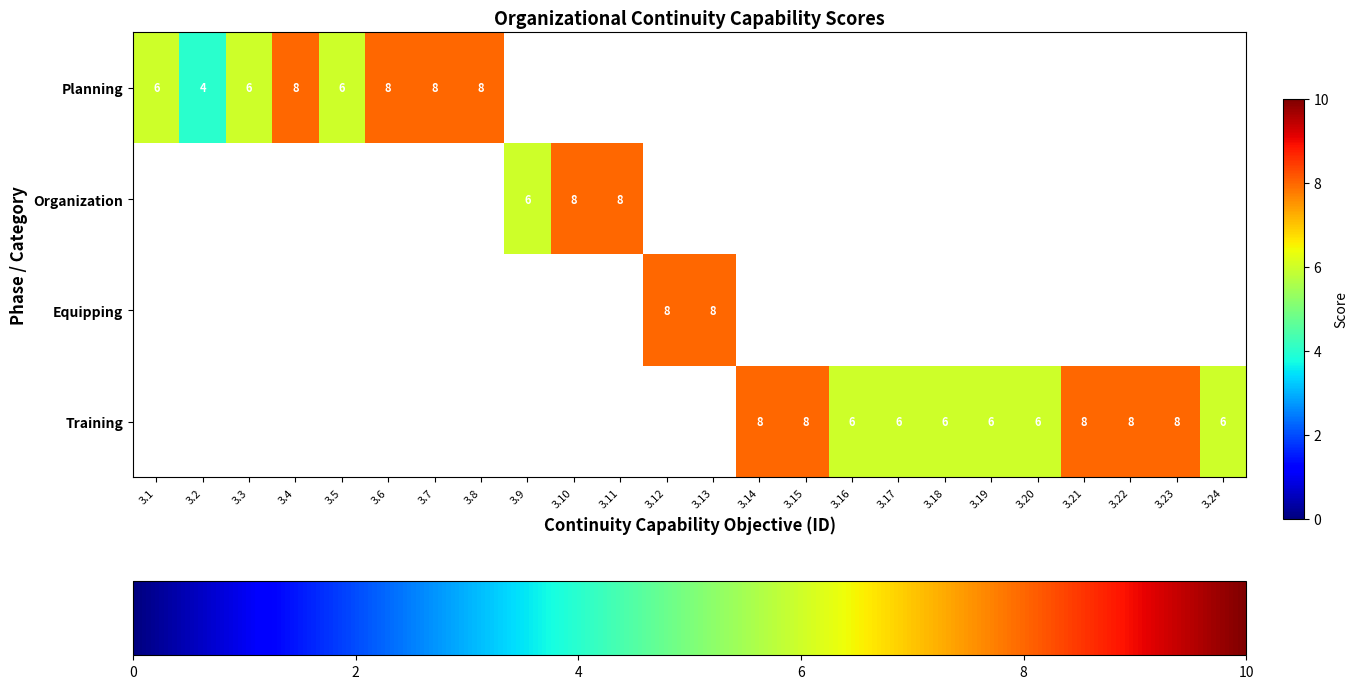

Between 3.19 and 3.4, which is larger?

3.4